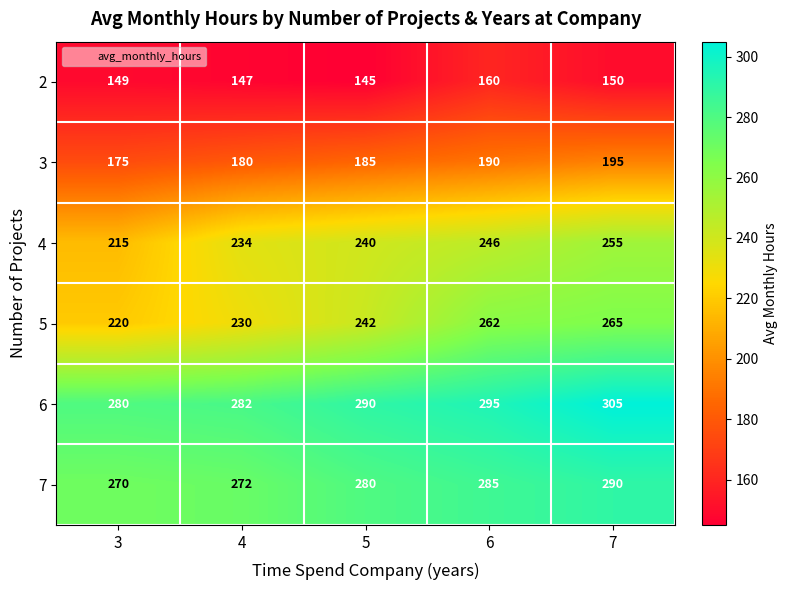

Count the number of data series in this chart.

6